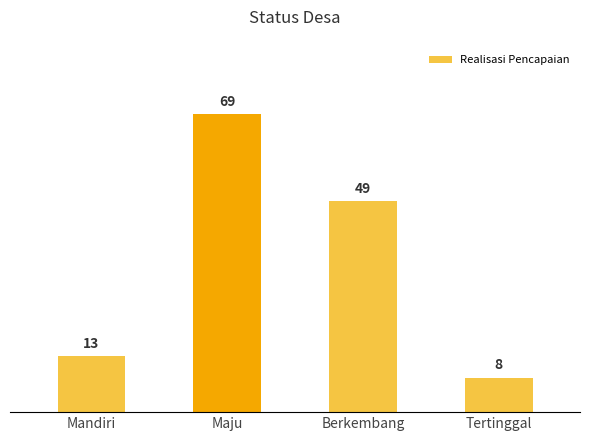

What is the sum of all values?

139